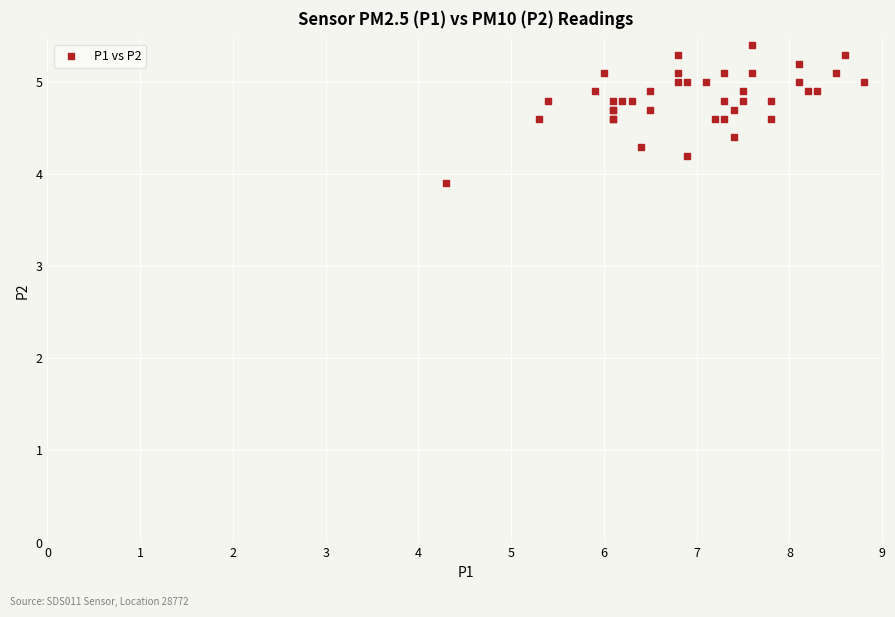

What Y value in the scatter plot is closest to 4?

3.9